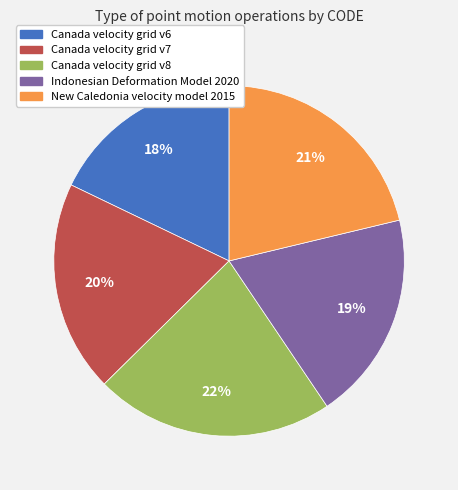

What is the ratio of the value at Canada velocity grid v8 to the value at Canada velocity grid v7?

1.1